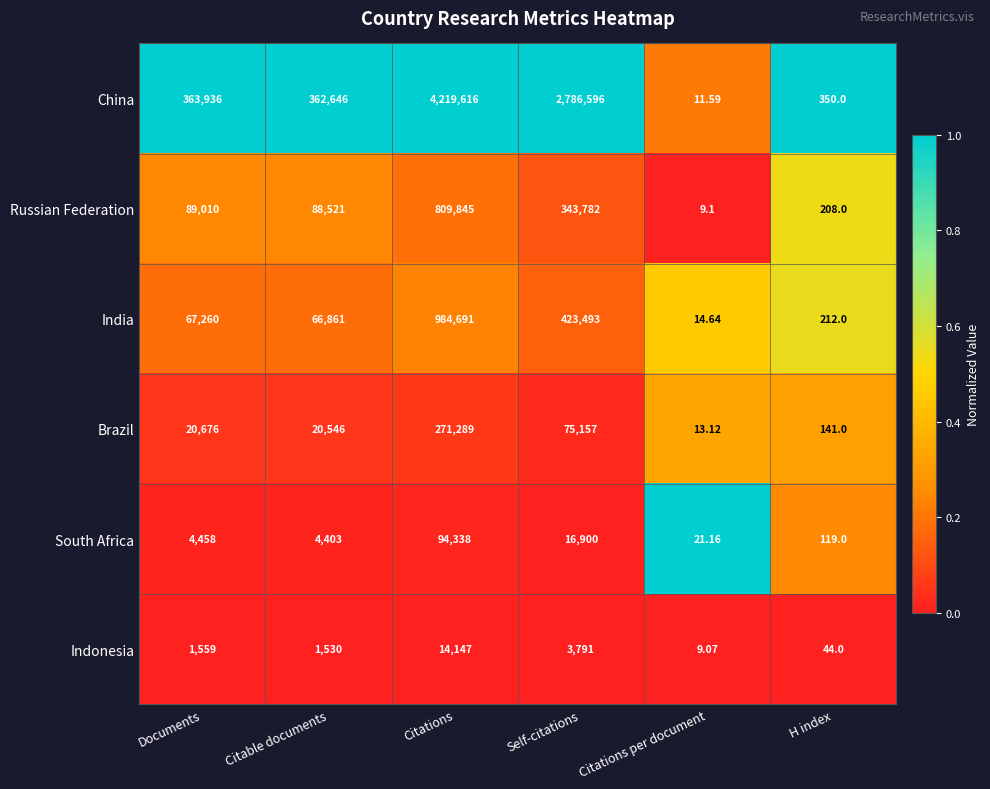

Between Documents and Self-citations, which series saw the biggest shift?

China